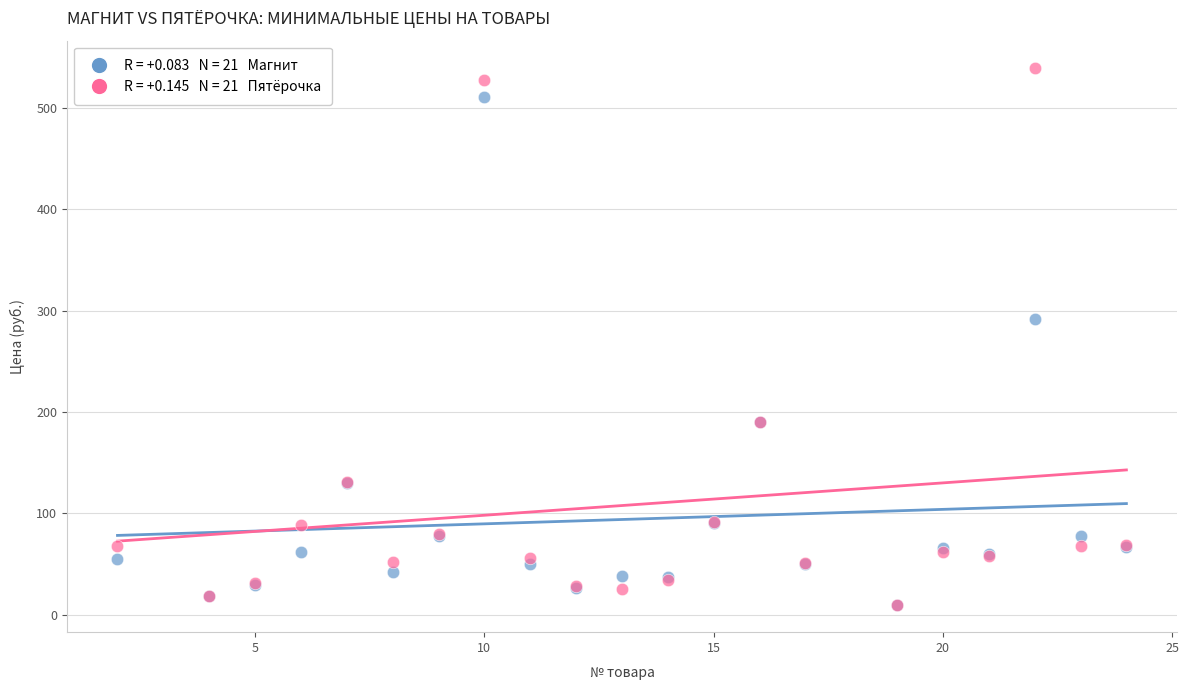

Across all series, what Y value is closest to 274?

292.0